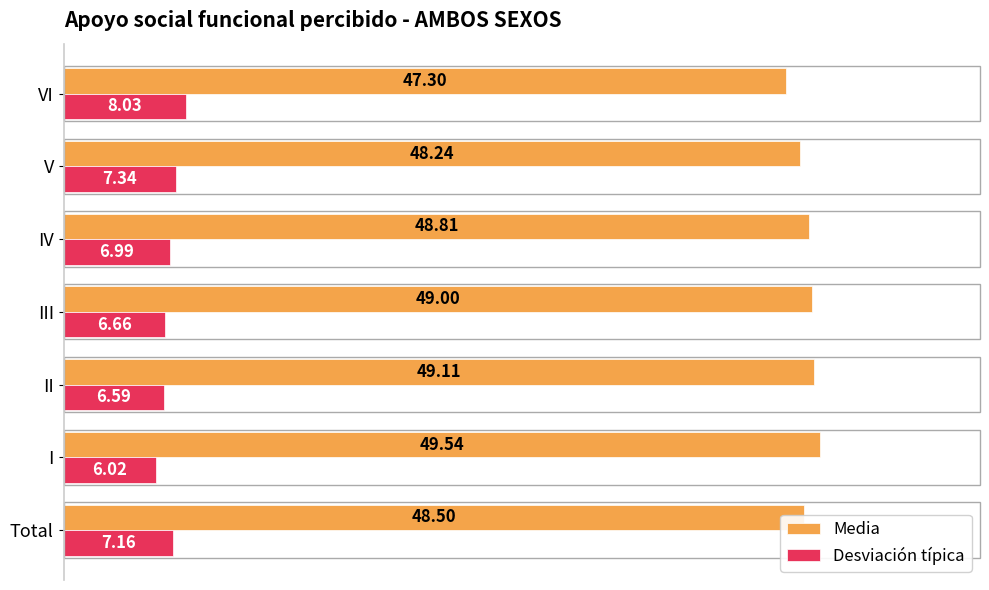

Where is Desviación típica nearest to the value 7?

IV